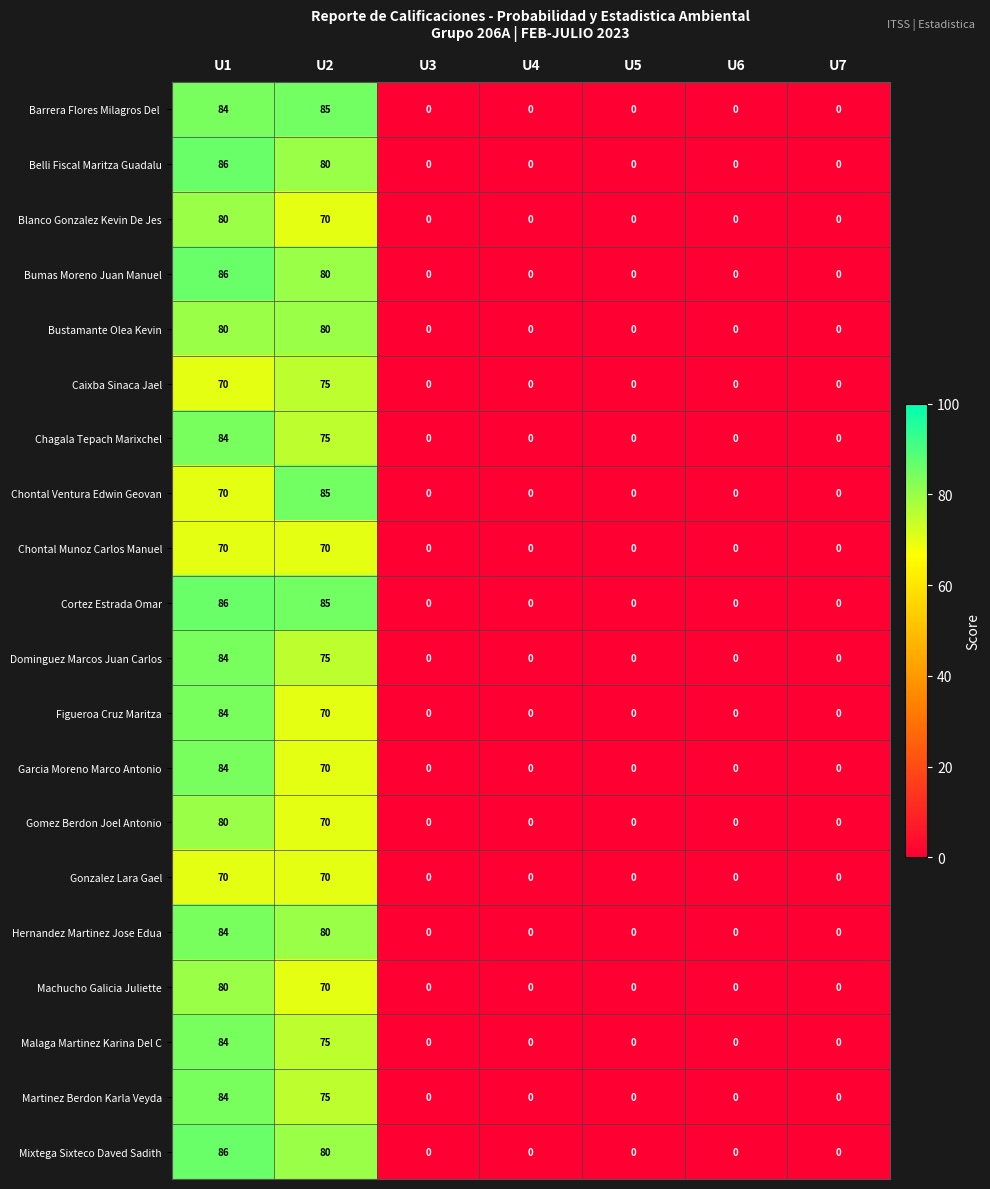

What is the difference between the Bustamante Olea Kevin values at U4 and U2?

80